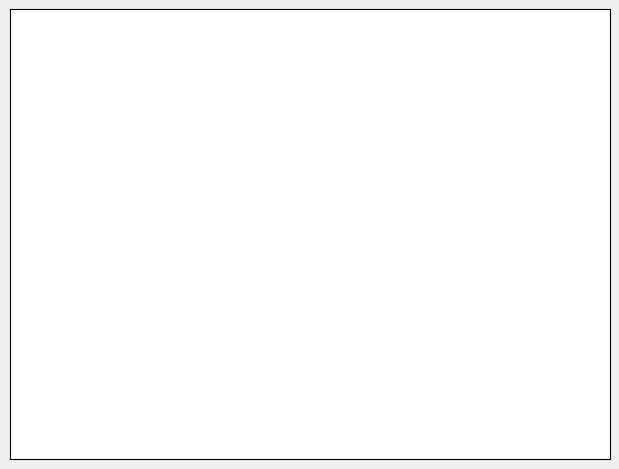

Is there any slice that represents more than half of the pie?

Yes